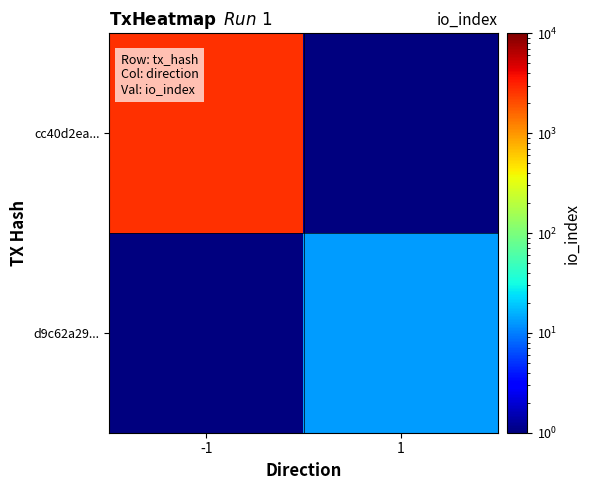

What is the greatest value displayed?

2724.0